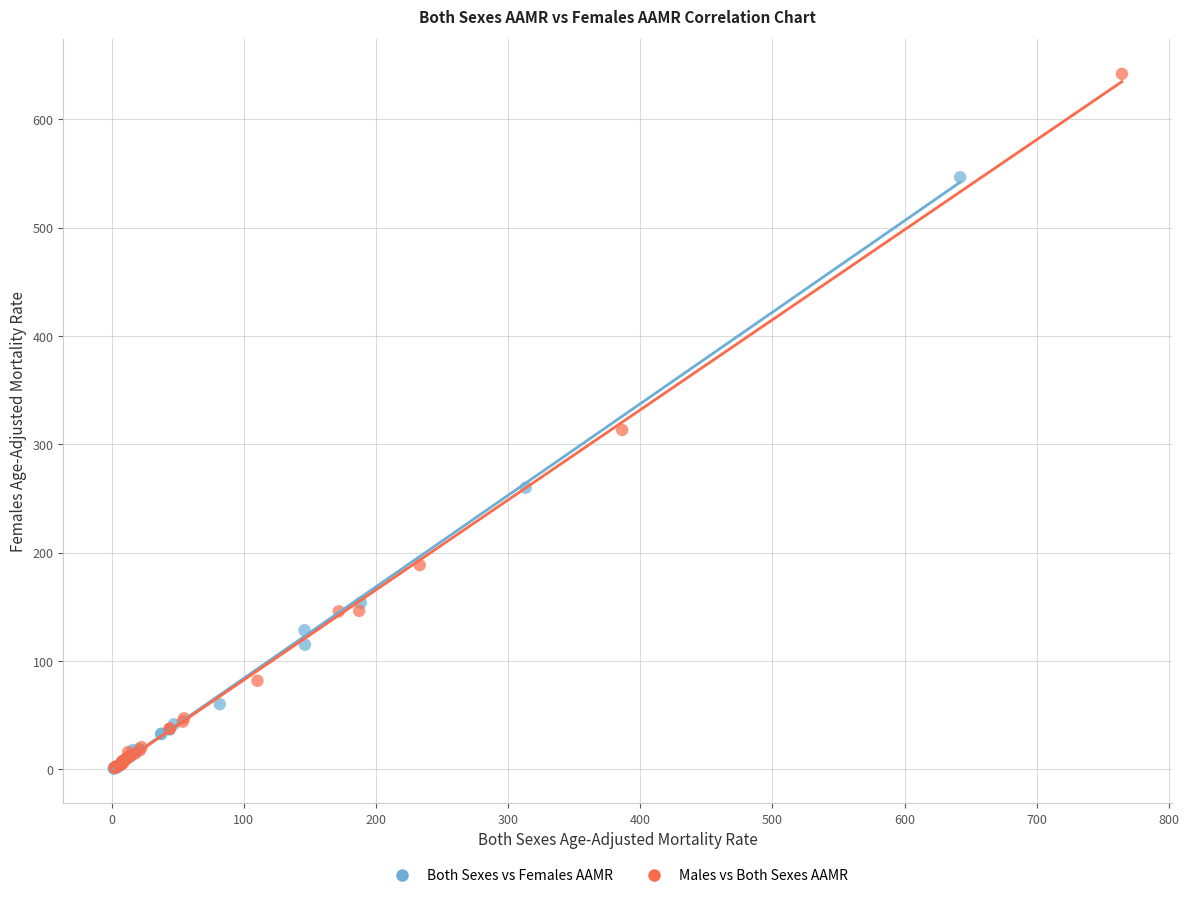

What are all the series names shown in the legend?

Both Sexes vs Females AAMR, Males vs Both Sexes AAMR